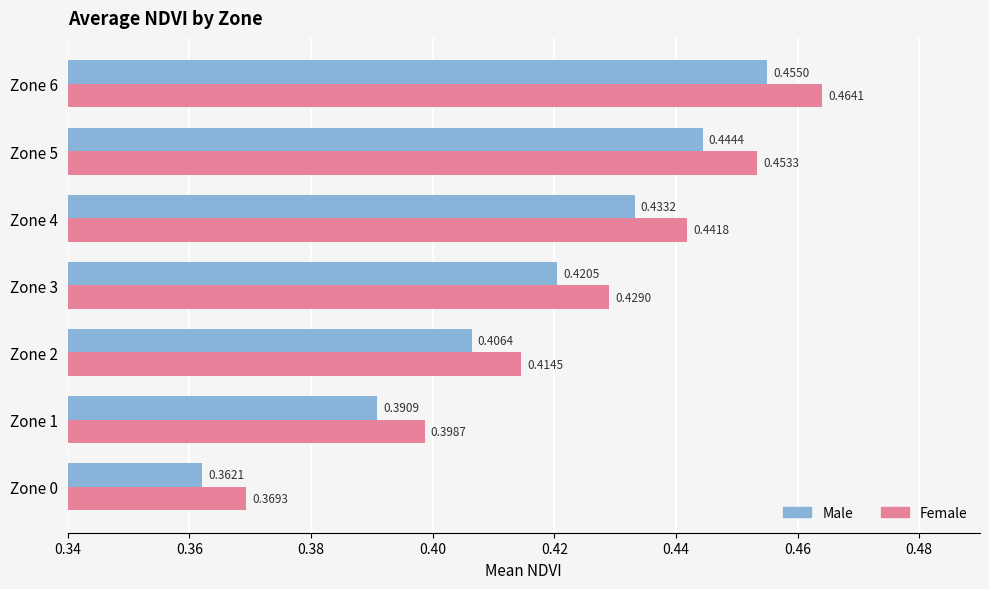

Between Zone 1 and Zone 4, which series saw the biggest shift?

Female